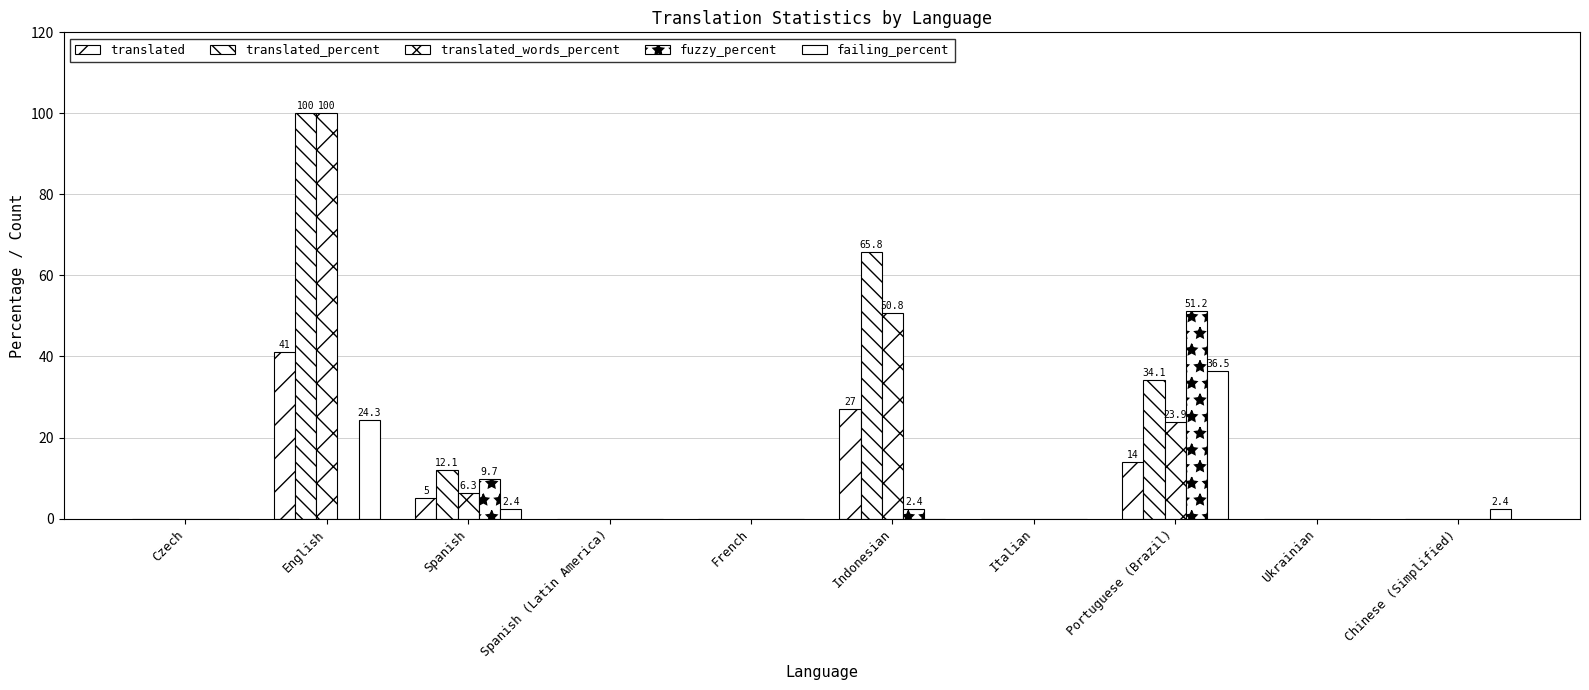

What are all the series names shown in the legend?

translated, translated_percent, translated_words_percent, fuzzy_percent, failing_percent